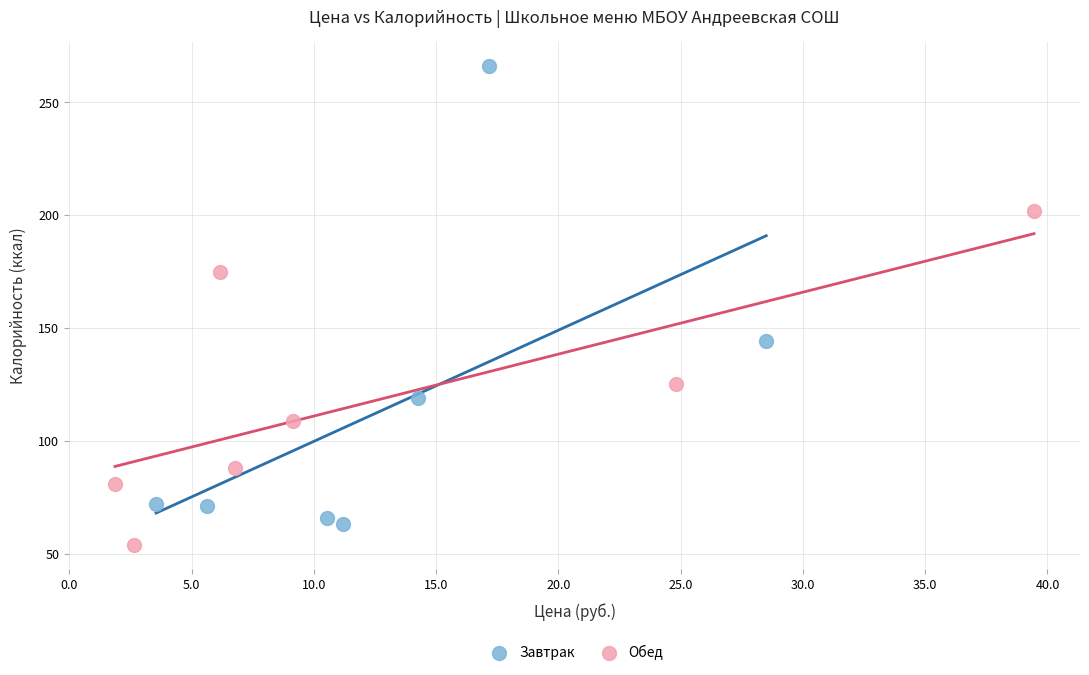

Which series has the widest spread of Y values?

Завтрак